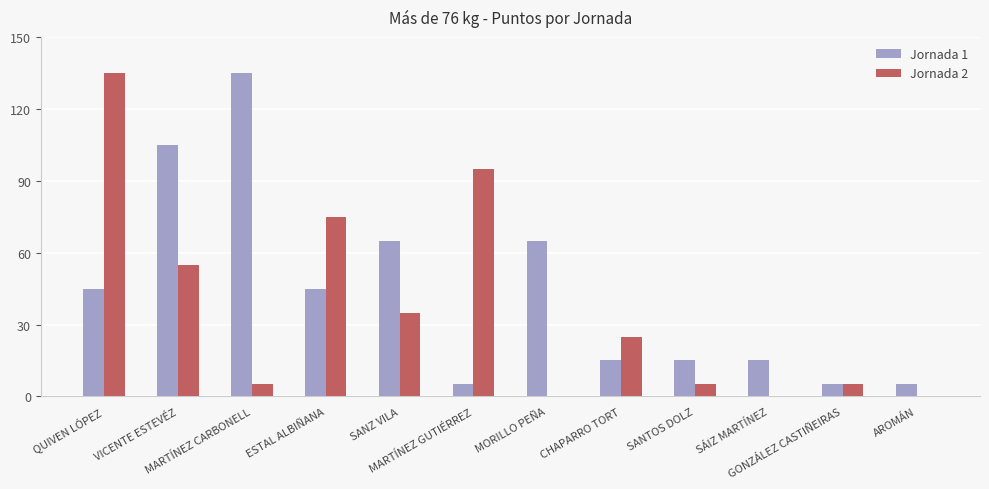

At which category is the sum across all series the highest?

QUIVEN LÓPEZ